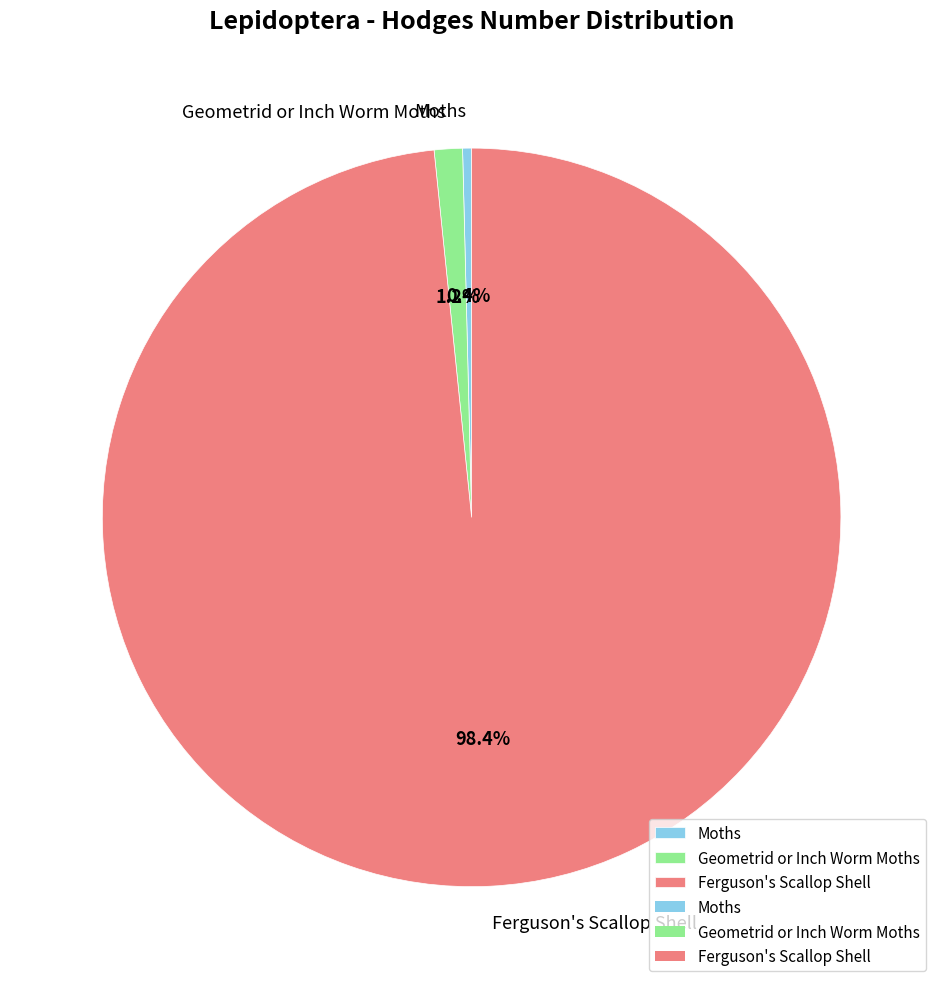

To the nearest percent, what portion does Ferguson's Scallop Shell represent?

98%